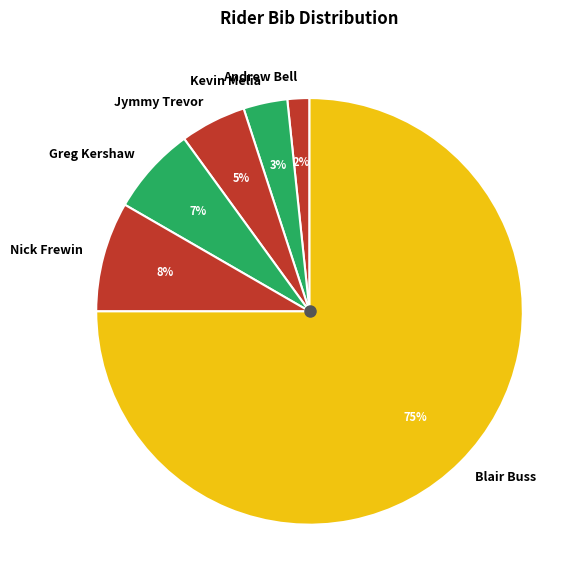

To the nearest percent, what is the combined percentage of Kevin Melia and Greg Kershaw?

10%